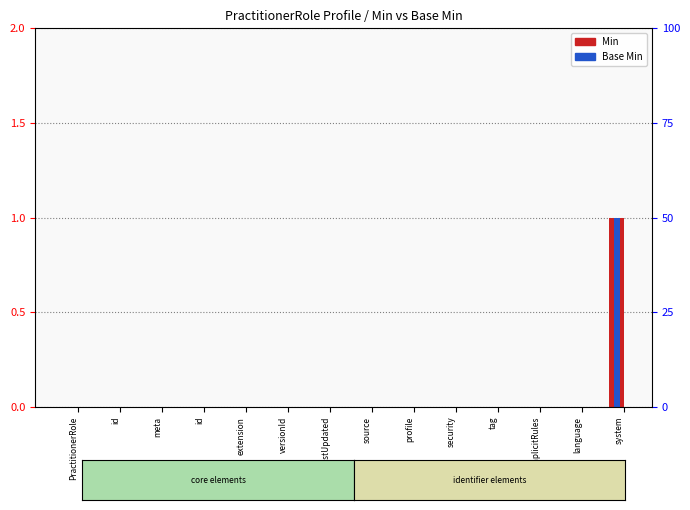

What are all the series names shown in the legend?

Min, Base Min